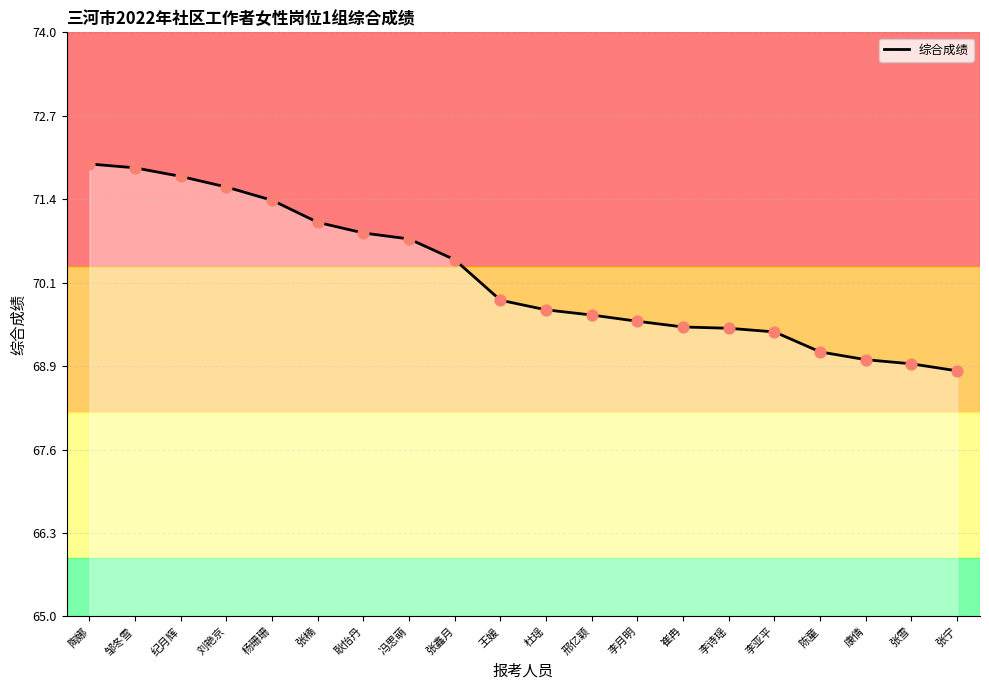

What is the change in value from 纪月辉 to 张楠?

-0.7